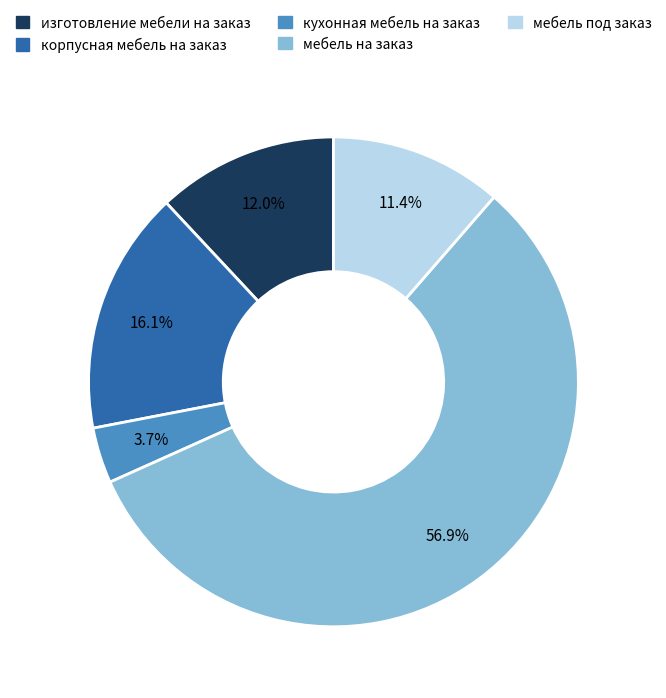

Which category accounts for the majority?

мебель на заказ